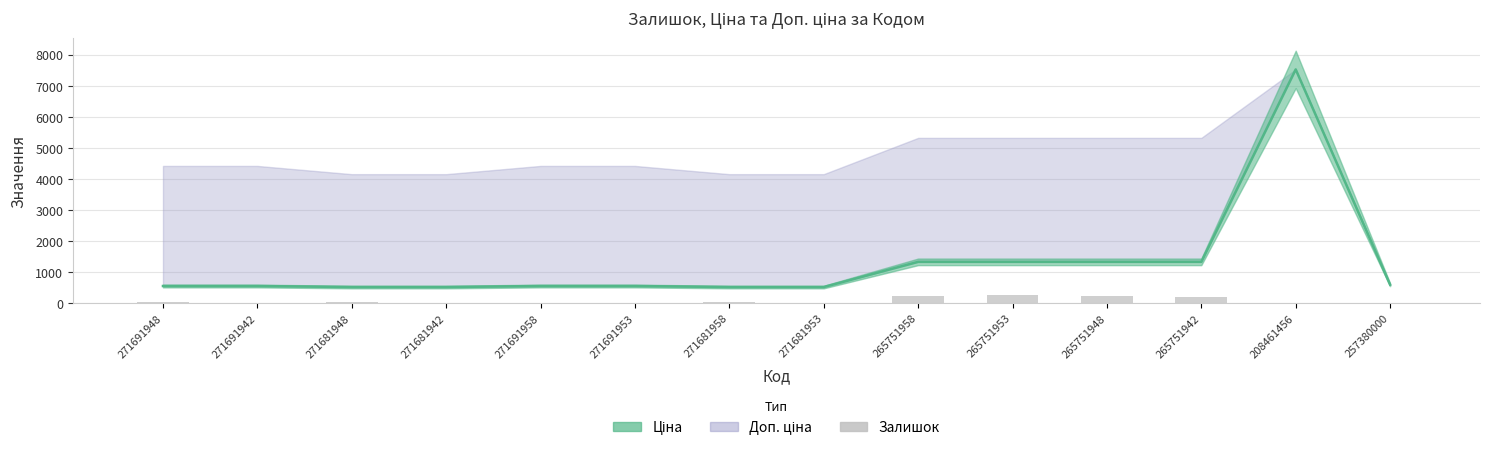

Is it true that the value at 271691953 is 12?

True